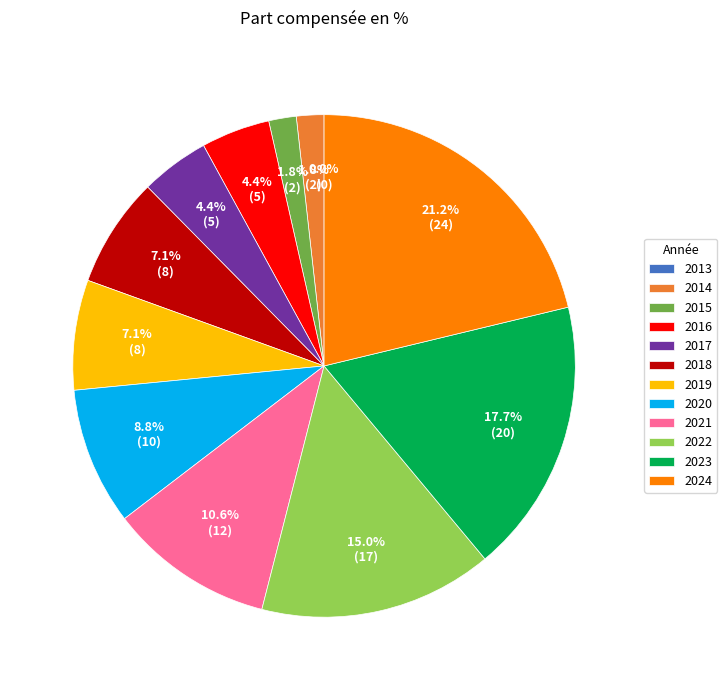

How many slices are in this pie chart?

12